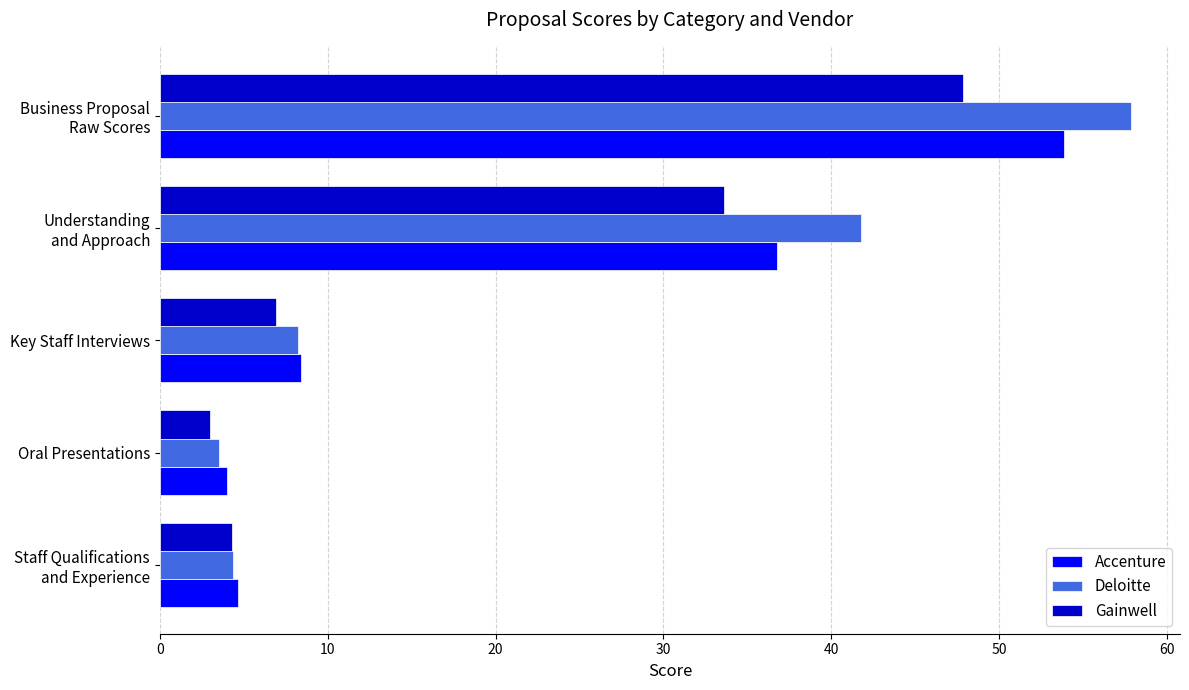

What is the maximum value shown in the chart?

57.9